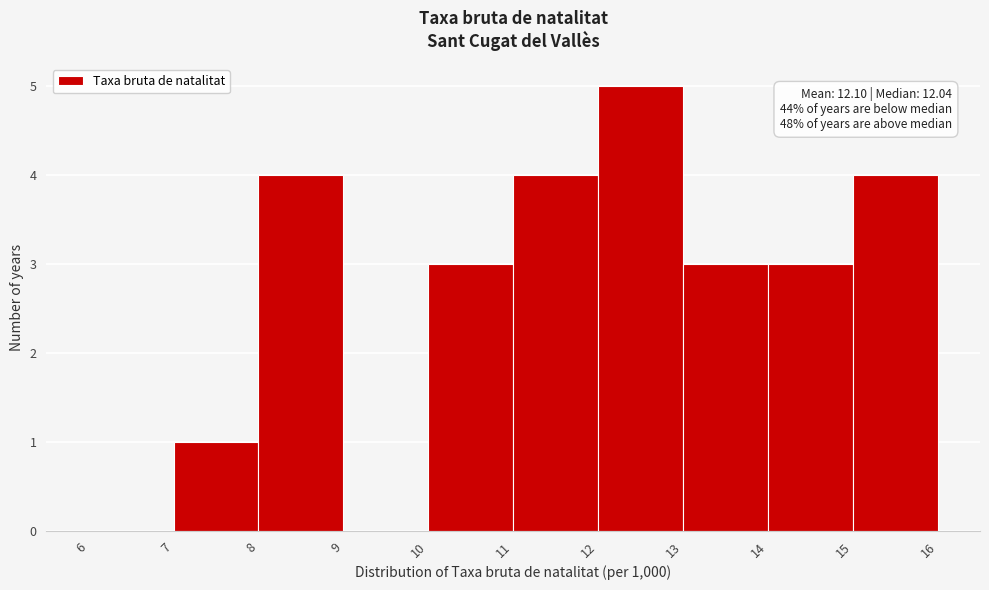

Which range on the x-axis has the tallest bar?

12 to 13